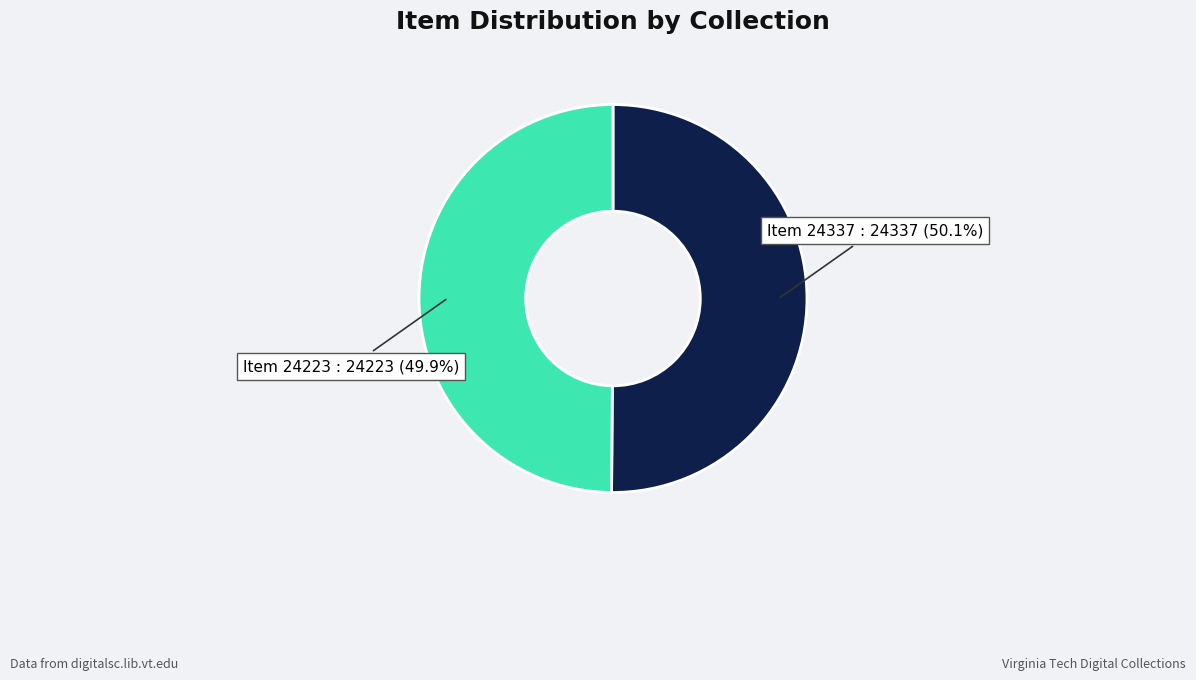

How many segments does this pie chart have?

2